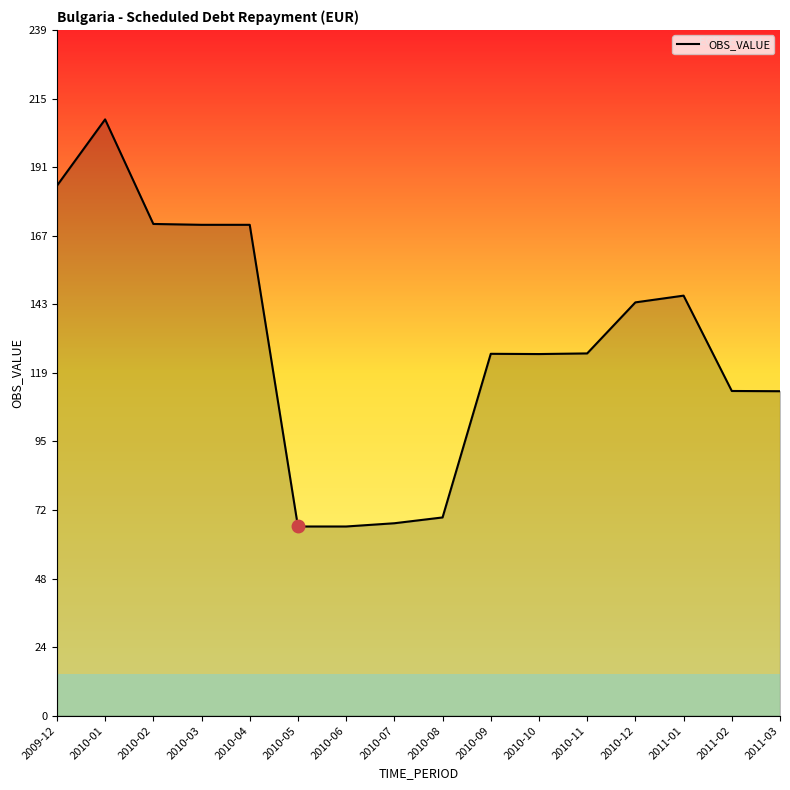

What is the difference between the values at 2010-12 and 2010-11?

17.8